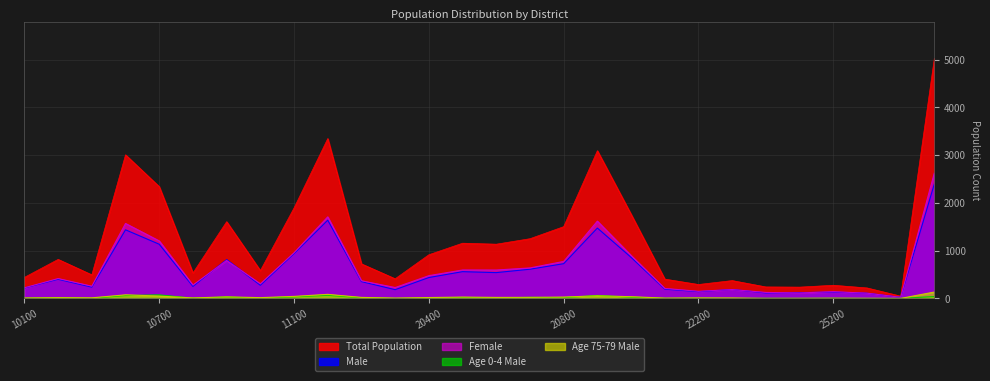

Between 10700 and 25400, which series saw the biggest shift?

Total Population